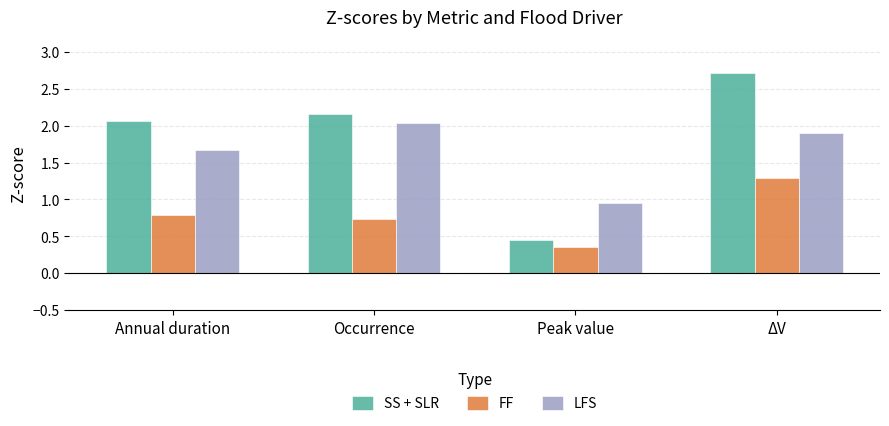

Which label corresponds to the smallest value in the chart?

Peak value